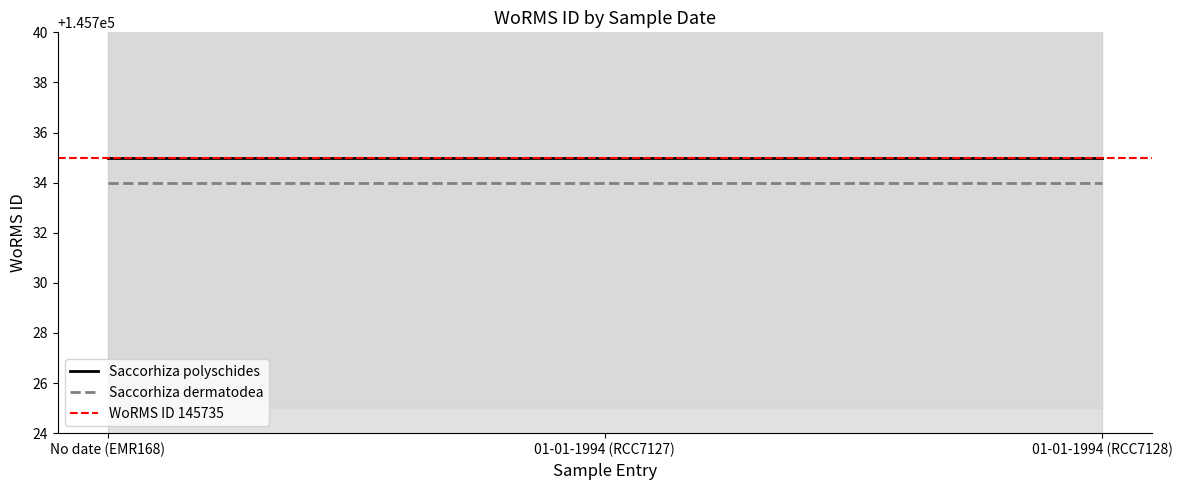

Is it true that Saccorhiza polyschides equals 145735 at No date (EMR168)?

True